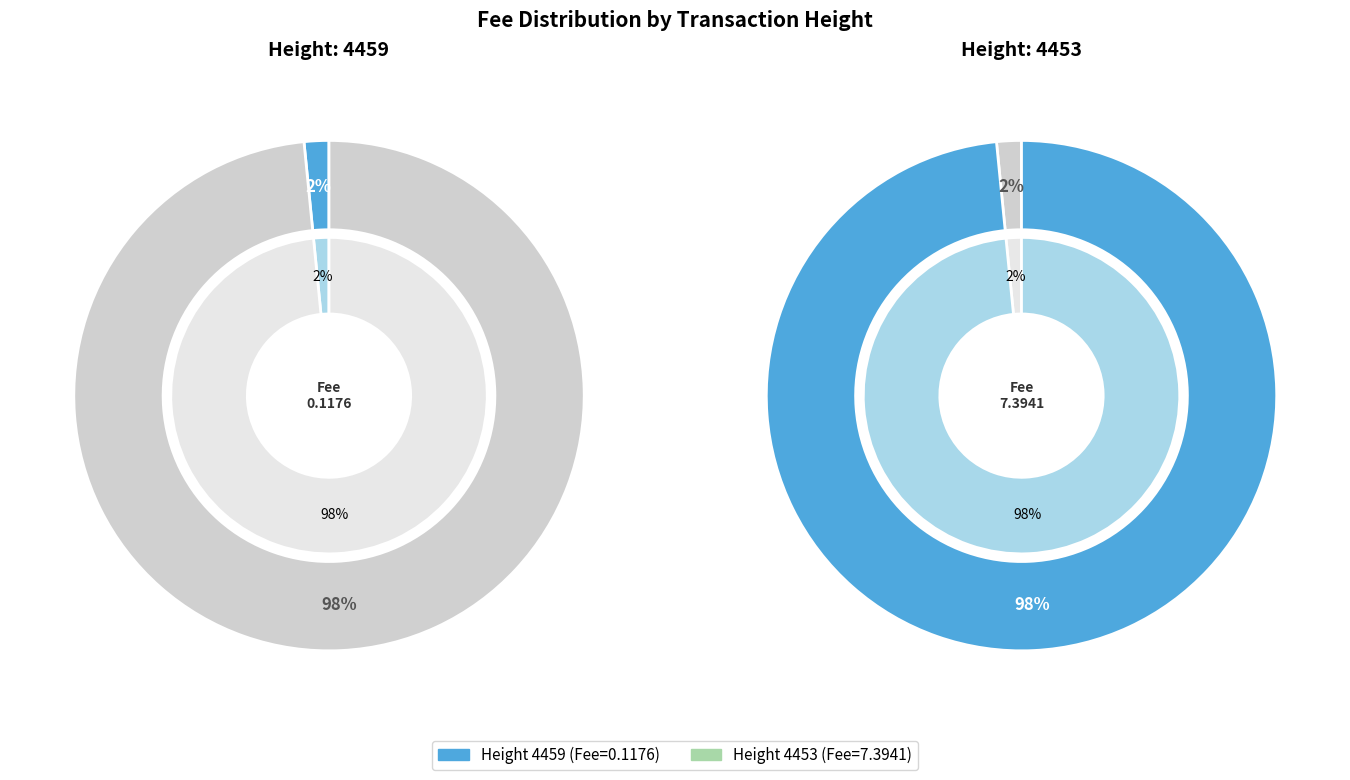

How many segments does this pie chart have?

2